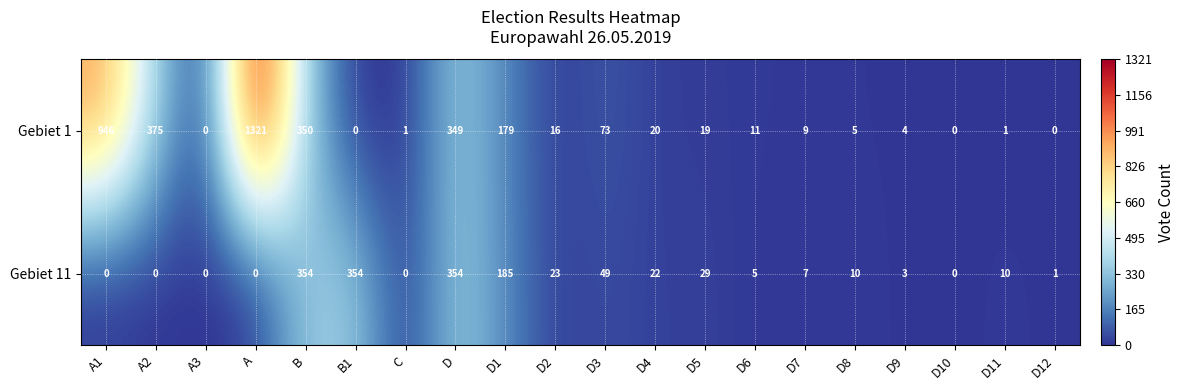

What is the spread (max minus min) of values at B?

4